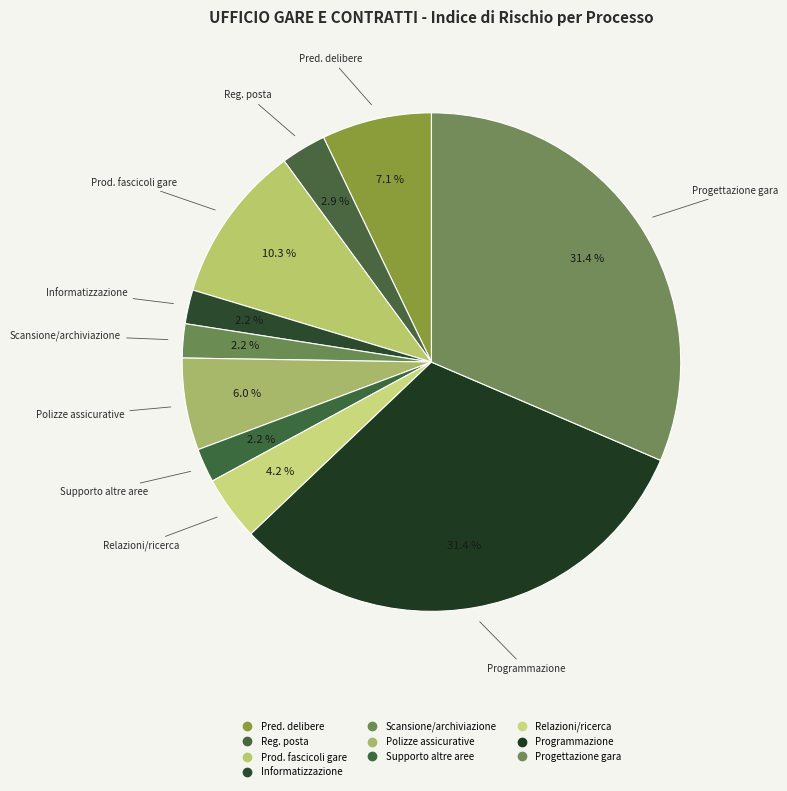

Rank the categories by value from lowest to highest.

Attivita’ di informatizzazione, Attivita’ di scansione, archiviazione, Attivita’ di supporto alle altre aree, Registrazione e smistamento posta, Relazioni, studio e ricerca, Gestione polizze assicurative, predisposizione delibere, Produzione fascicoli procedure gare, Programmazione, Progettazione della gara